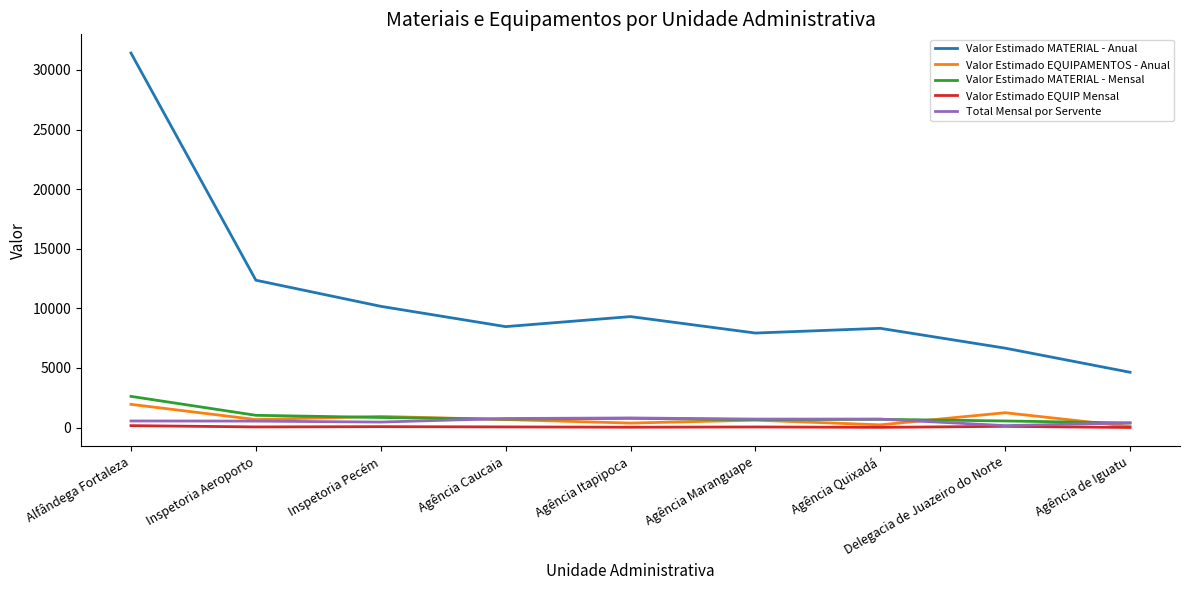

Where is Valor Estimado MATERIAL - Anual nearest to the value 18026?

Inspetoria Aeroporto